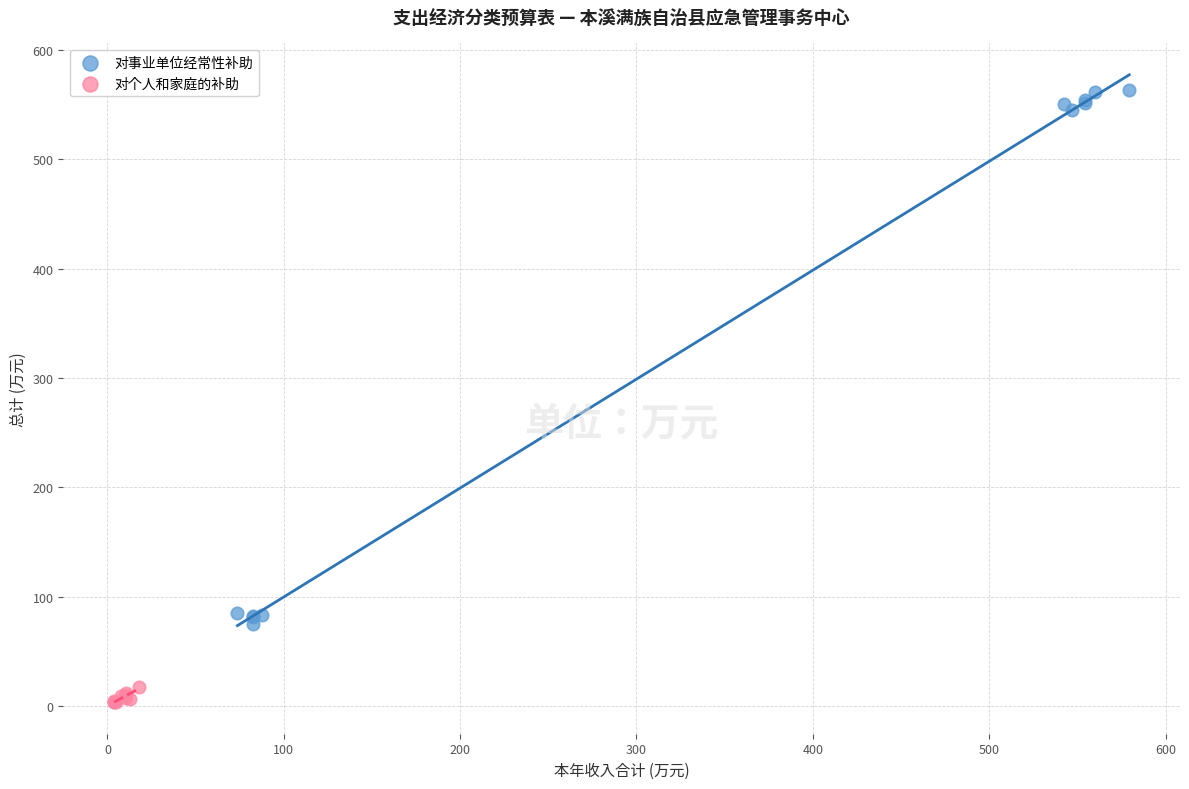

What are all the series names shown in the legend?

对事业单位经常性补助, 对个人和家庭的补助